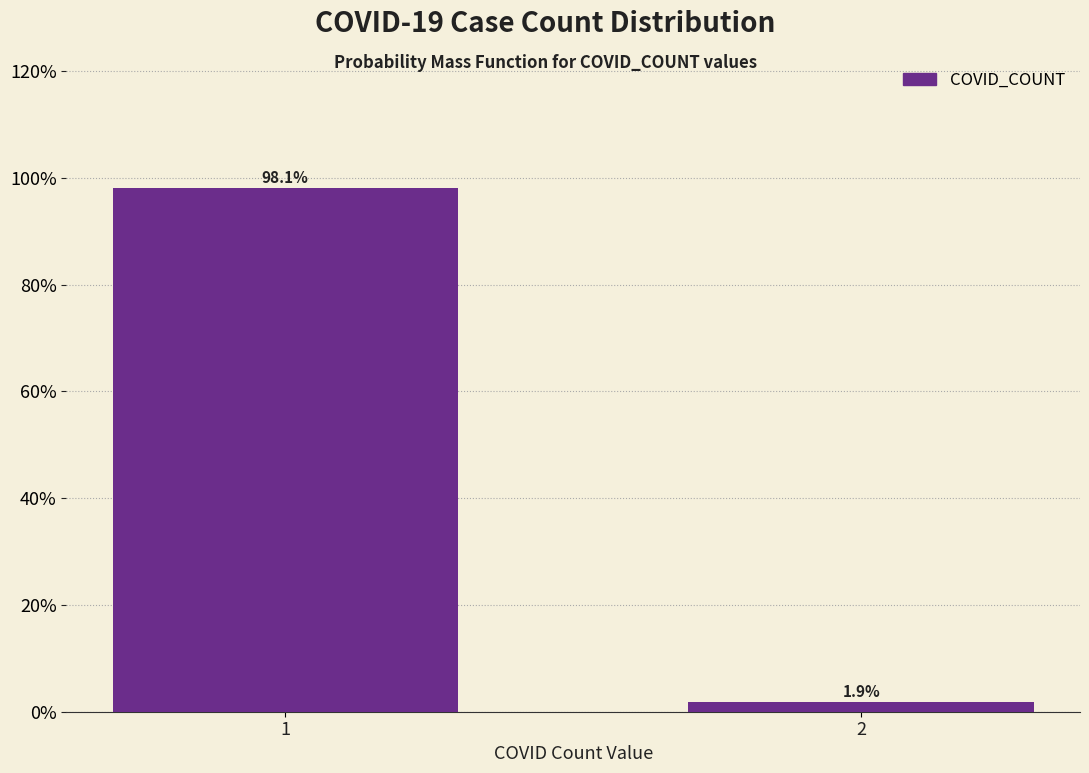

Reading left to right, extract all data points from this chart.

98.1	1.9